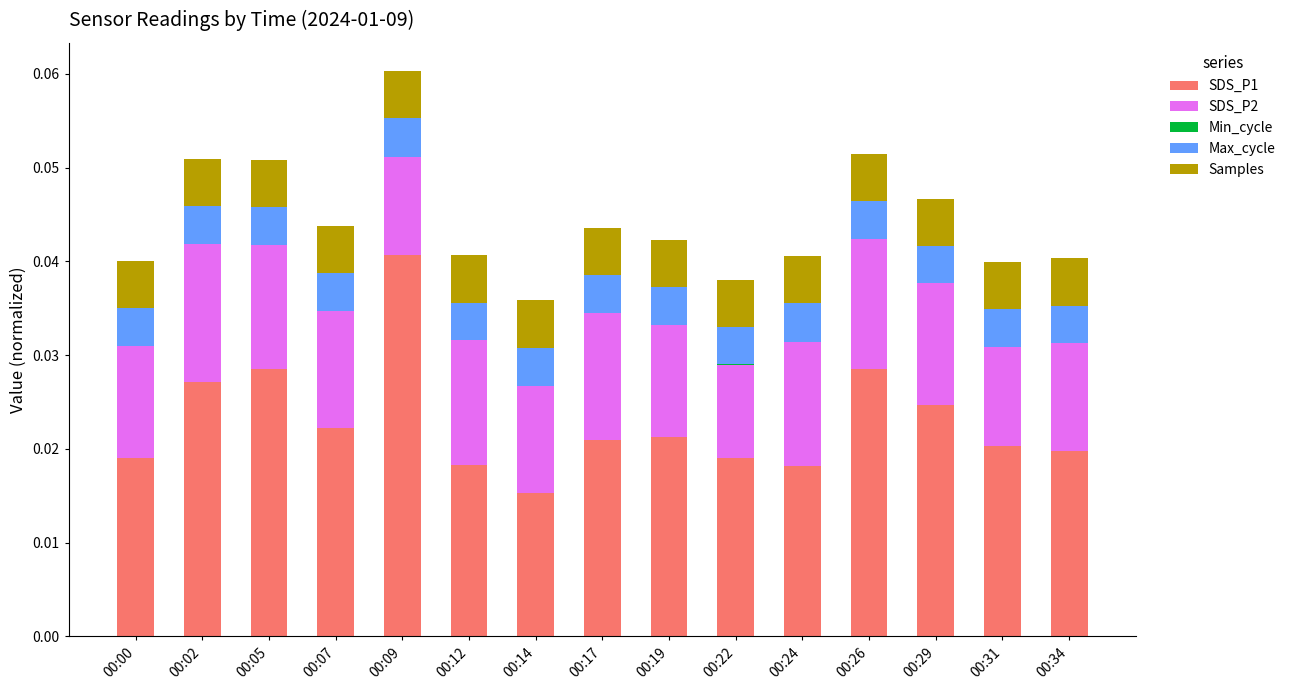

Are the bars grouped side by side (vs. stacked)?

No